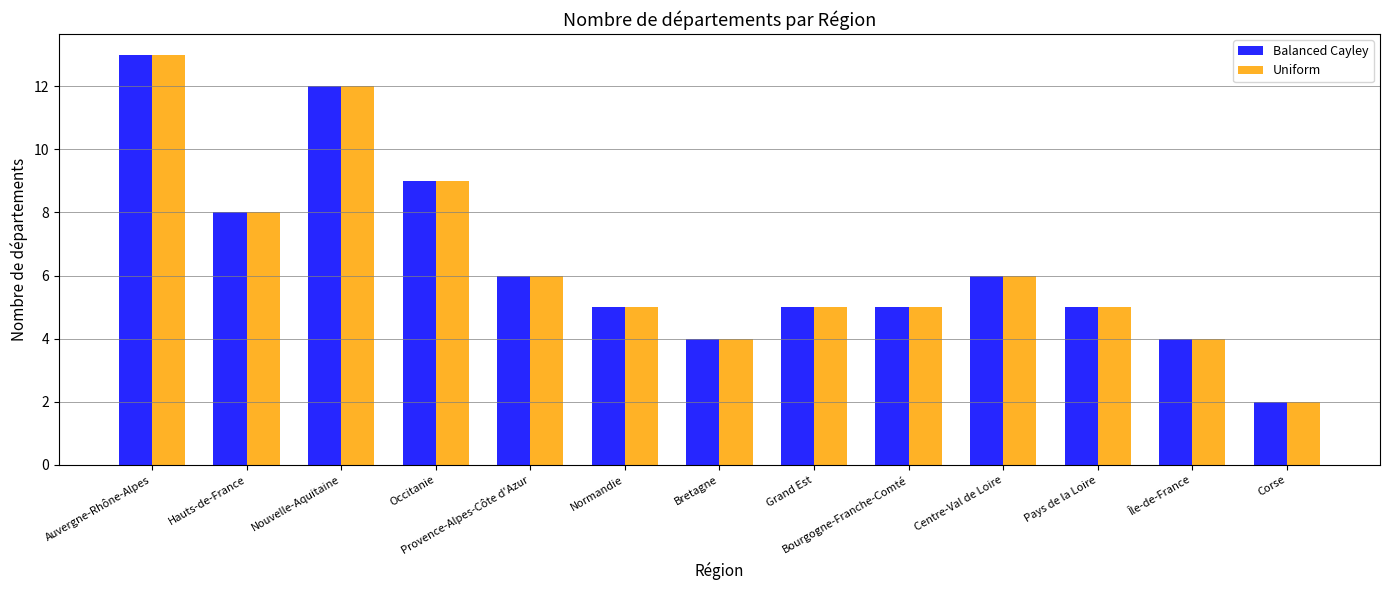

True or false: Balanced Cayley has a value of 3 at Pays de la Loire.

False